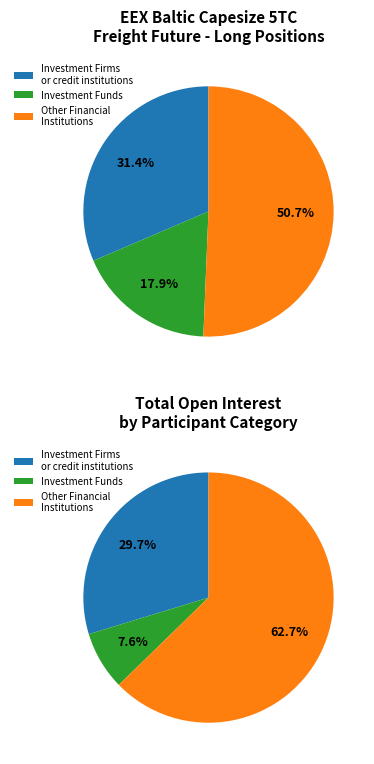

To the nearest percent, what percentage of the pie is Investment Firms or credit institutions (Long)?

31%